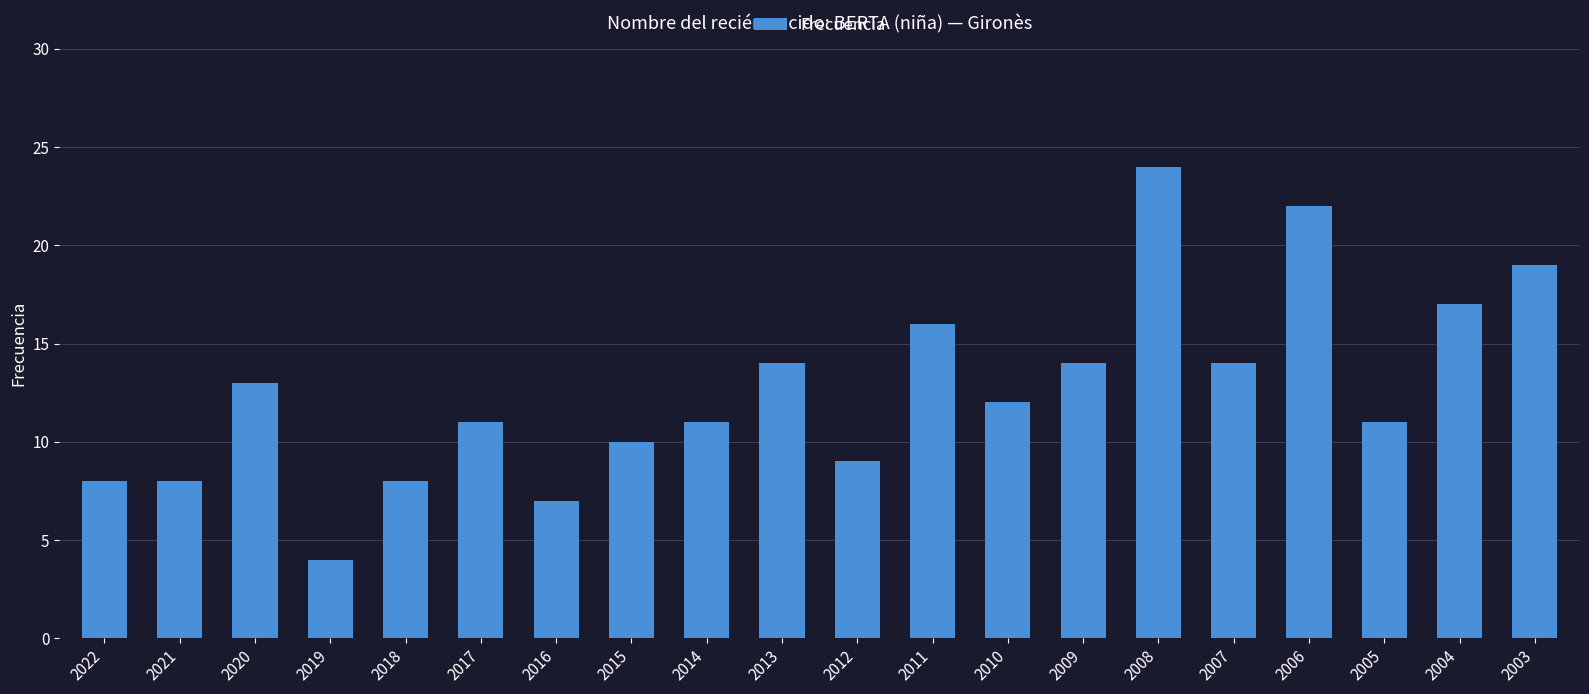

Reading right to left, what are all the values shown in this chart?

2003=19	2004=17	2005=11	2006=22	2007=14	2008=24	2009=14	2010=12	2011=16	2012=9	2013=14	2014=11	2015=10	2016=7	2017=11	2018=8	2019=4	2020=13	2021=8	2022=8